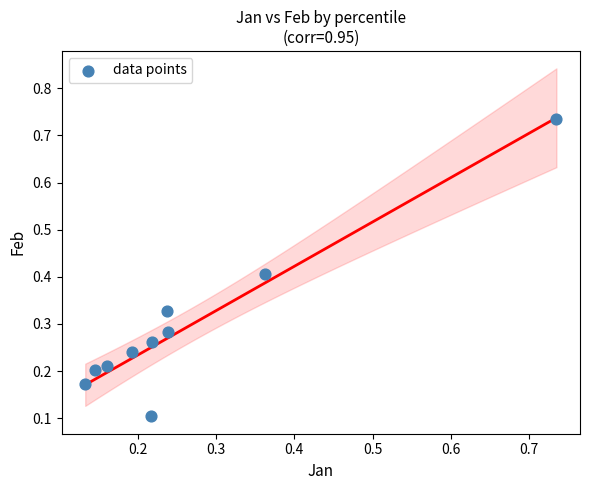

What is the range of X values (max minus min)?

0.6